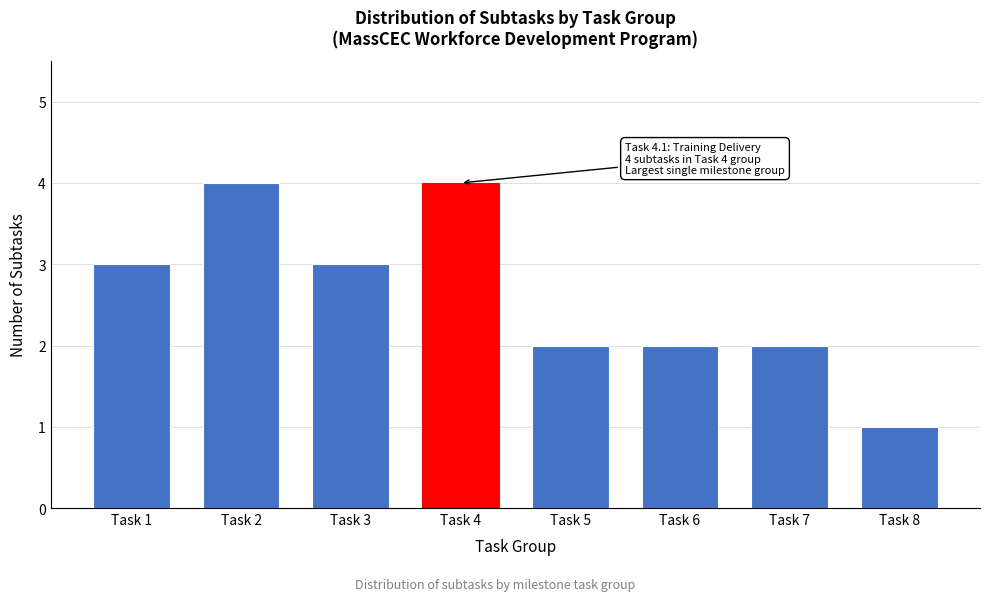

Reading right to left, list all the values displayed in this chart.

1	2	2	2	4	3	4	3